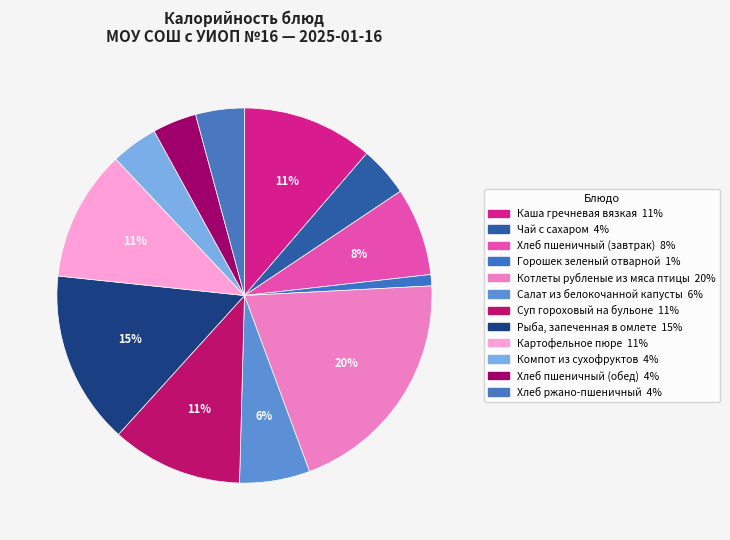

How many segments does this pie chart have?

12